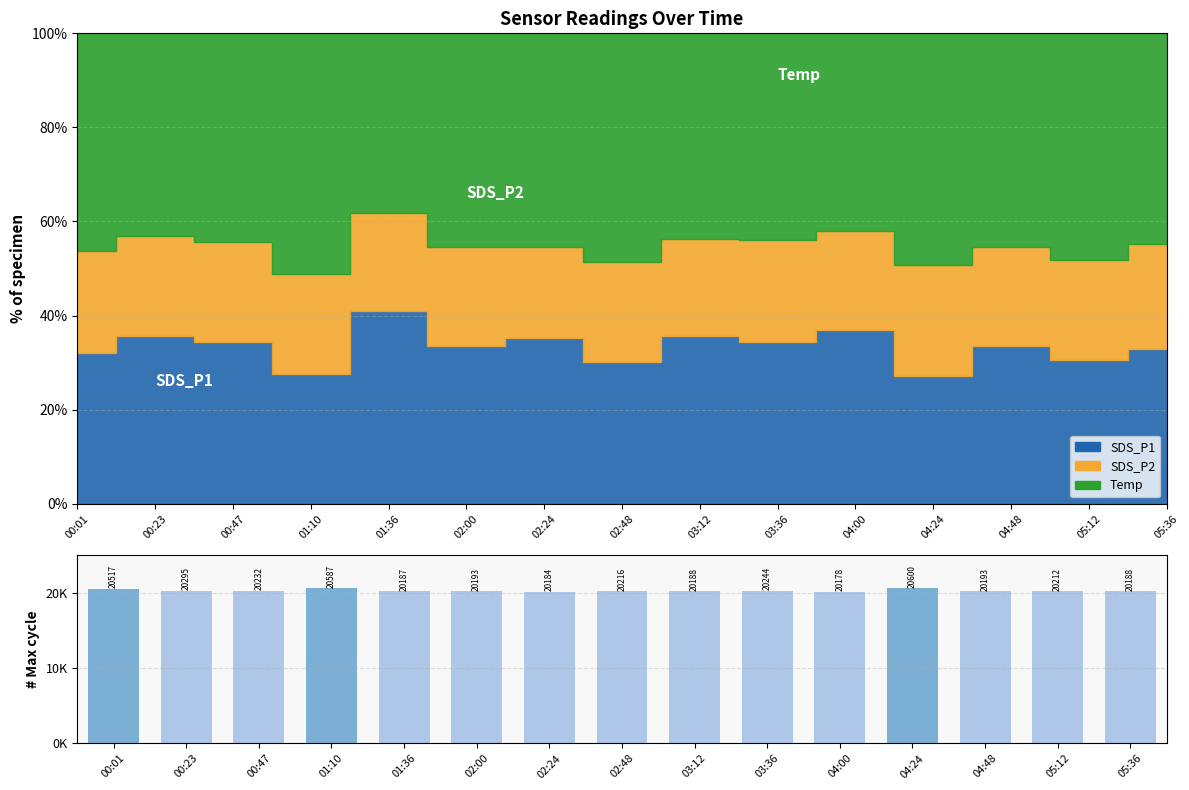

Between 02:00 and 04:00, which is larger?

02:00